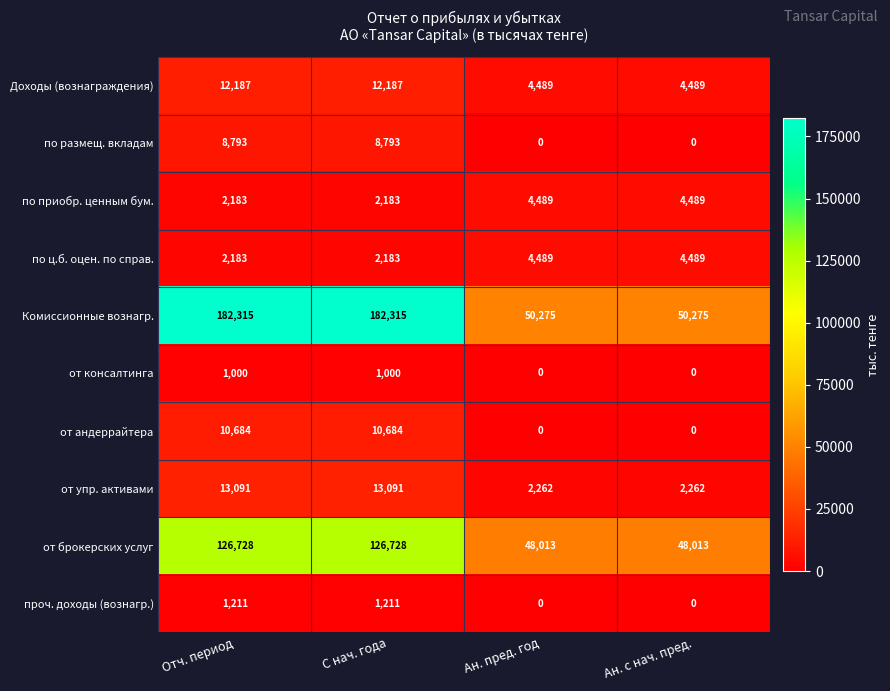

Is the value of Комиссионные вознагр. at Отч. период greater than the value of по приобр. ценным бум. at Ан. с нач. пред.?

Yes